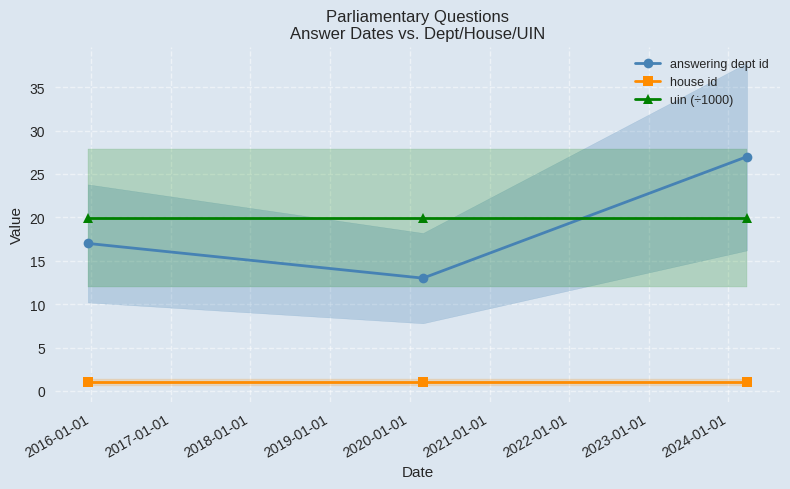

What is the value of the answering dept id point at the 2nd from the left?

13.0